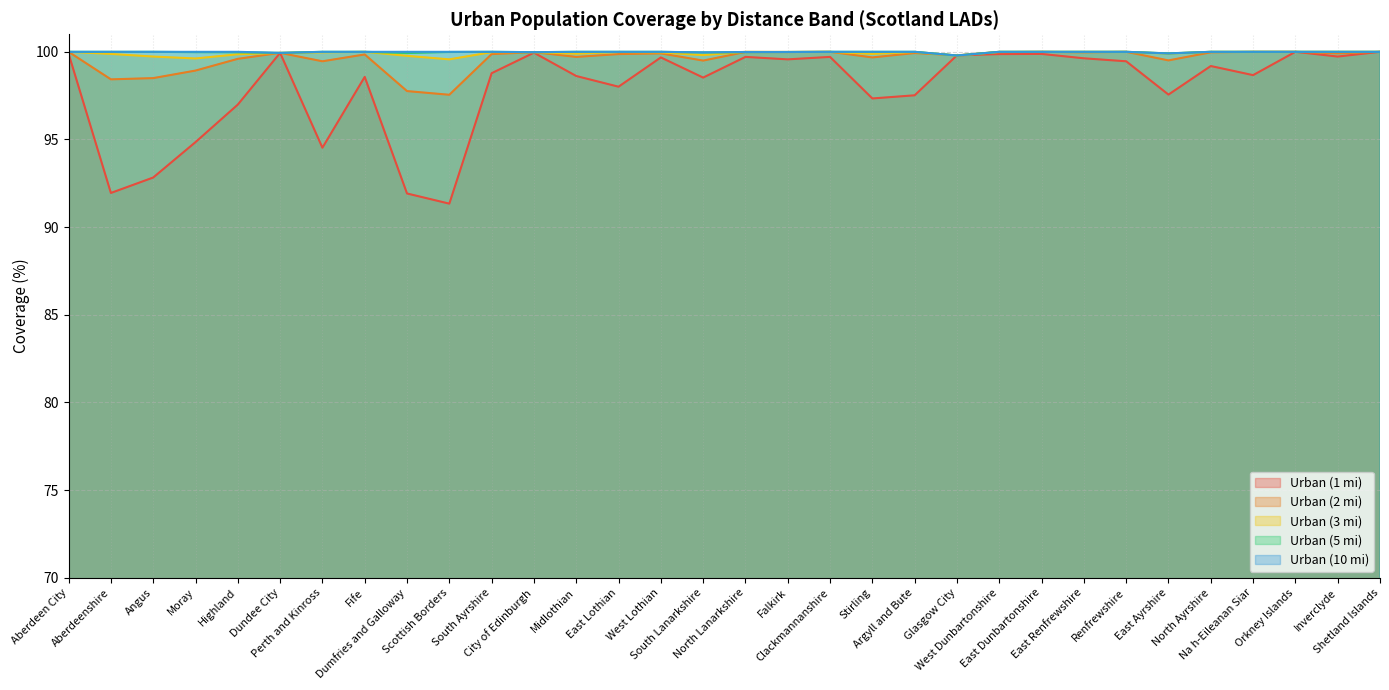

How many data points does each series have?

32